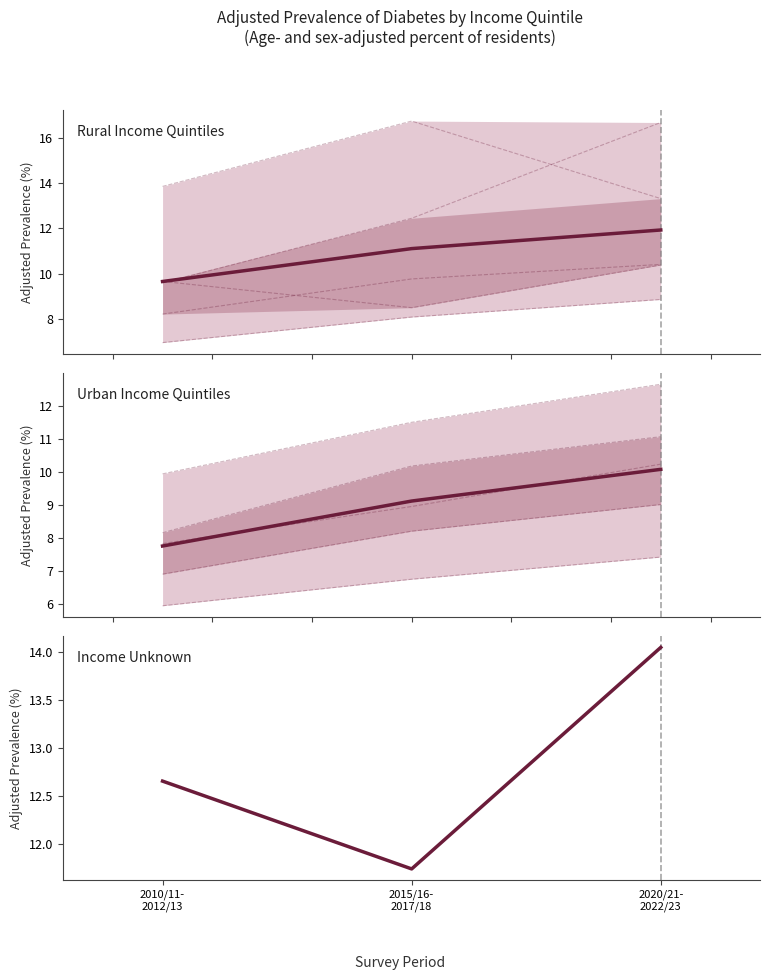

How many distinct data groups are displayed?

3